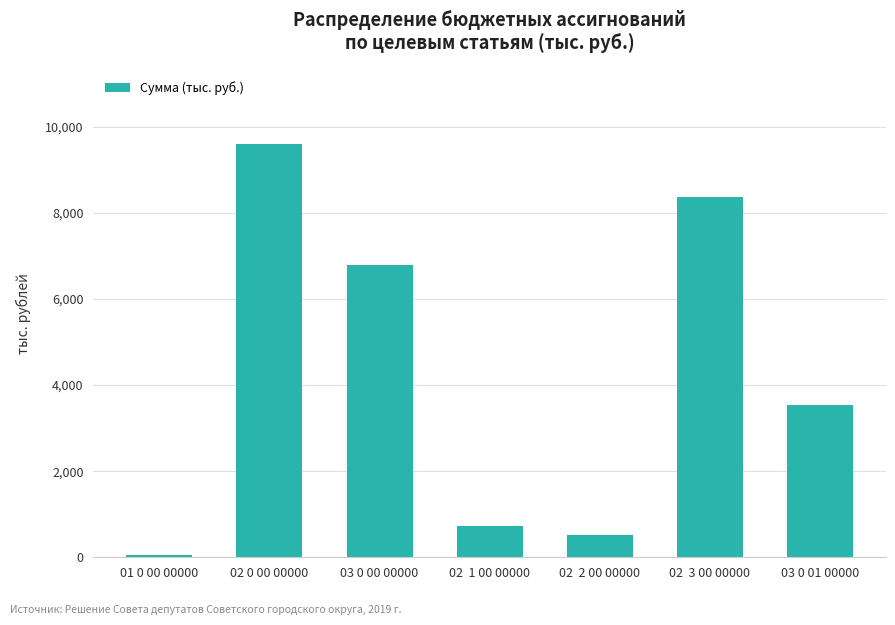

What is the label of the 1st bar from the left?

01 0 00 00000